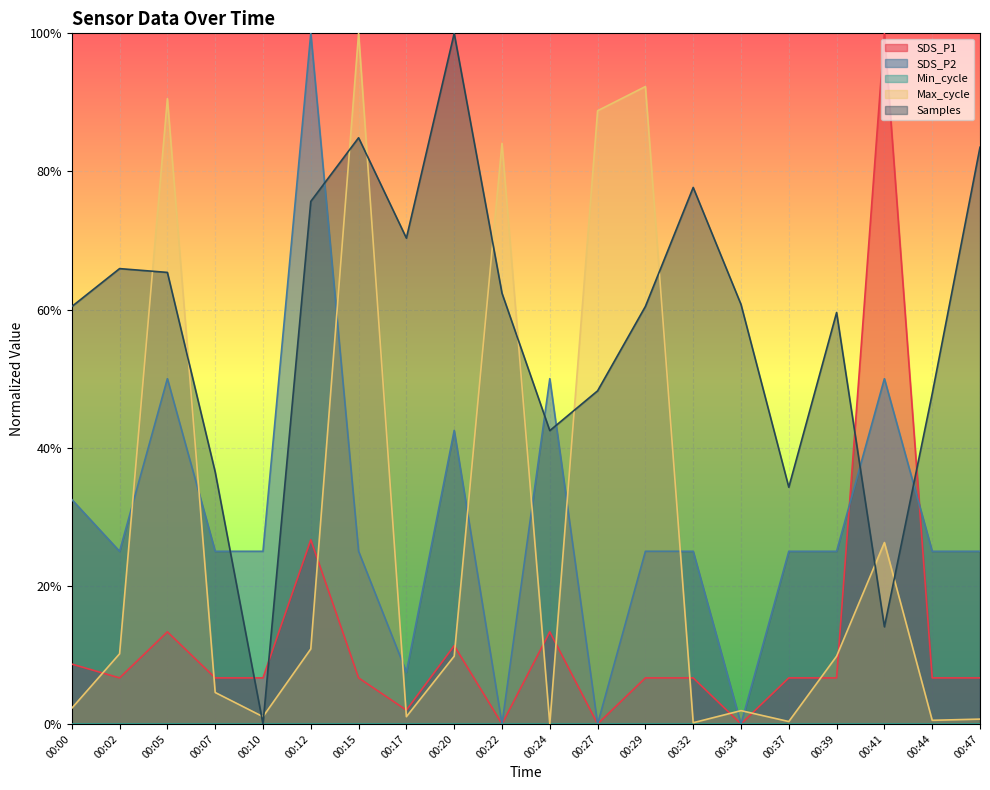

Which series ends up on top after the final intersection of Samples and SDS_P1?

Samples